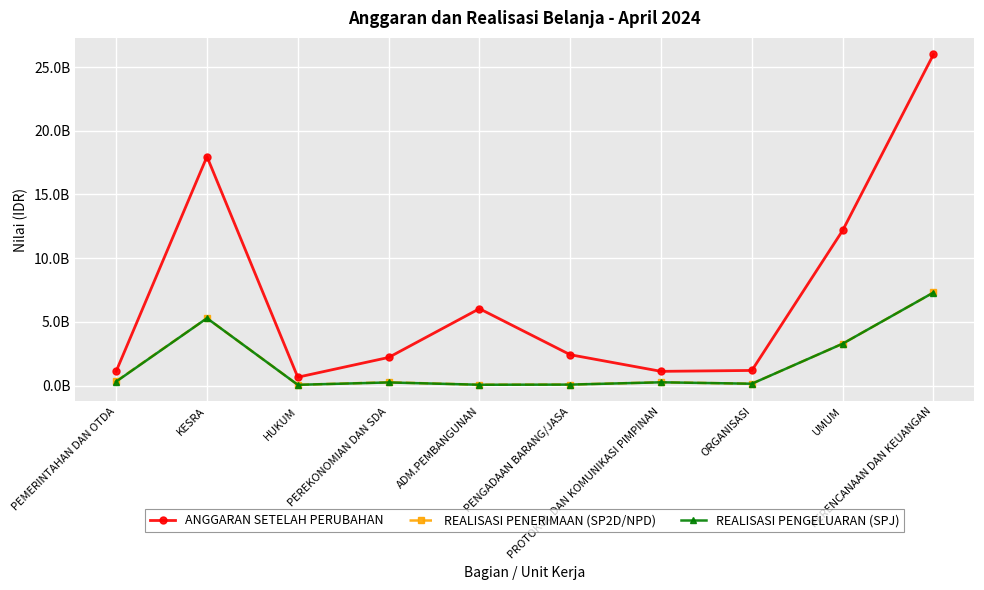

Which category has the highest value in the REALISASI PENGELUARAN (SPJ) series?

PERENCANAAN DAN KEUANGAN